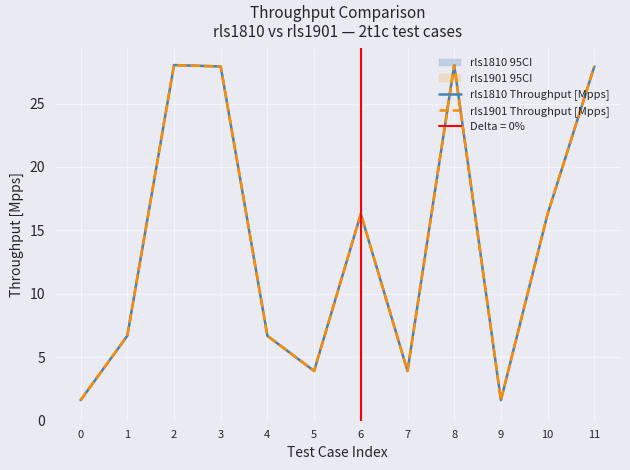

What is the value of the rls1810 Throughput [Mpps] point at the 1st from the left?

1.6